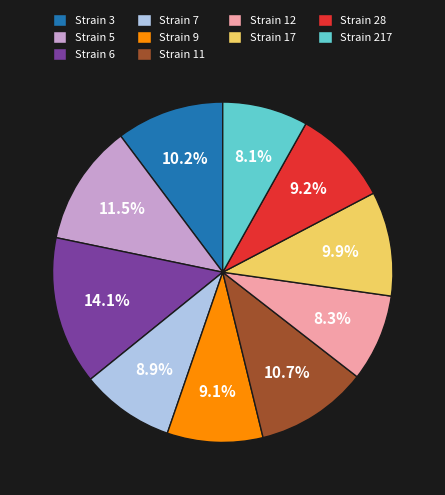

Which slice is the largest?

Strain 6